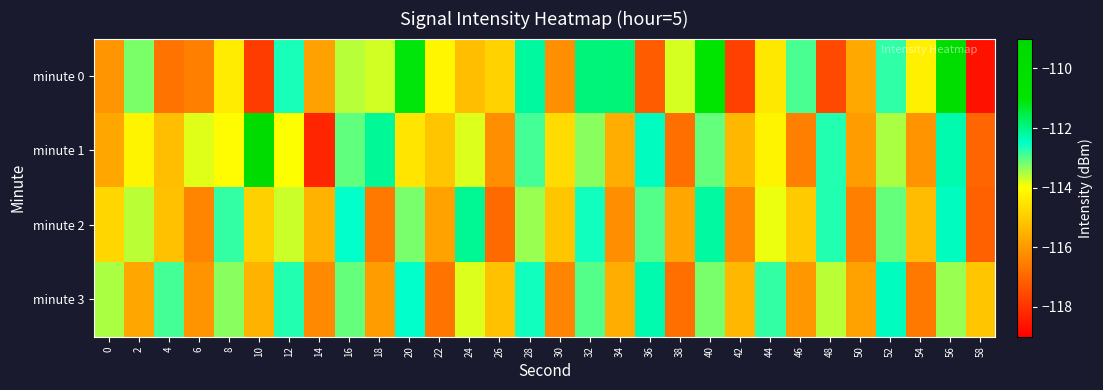

Which series has the widest spread of values?

minute 0